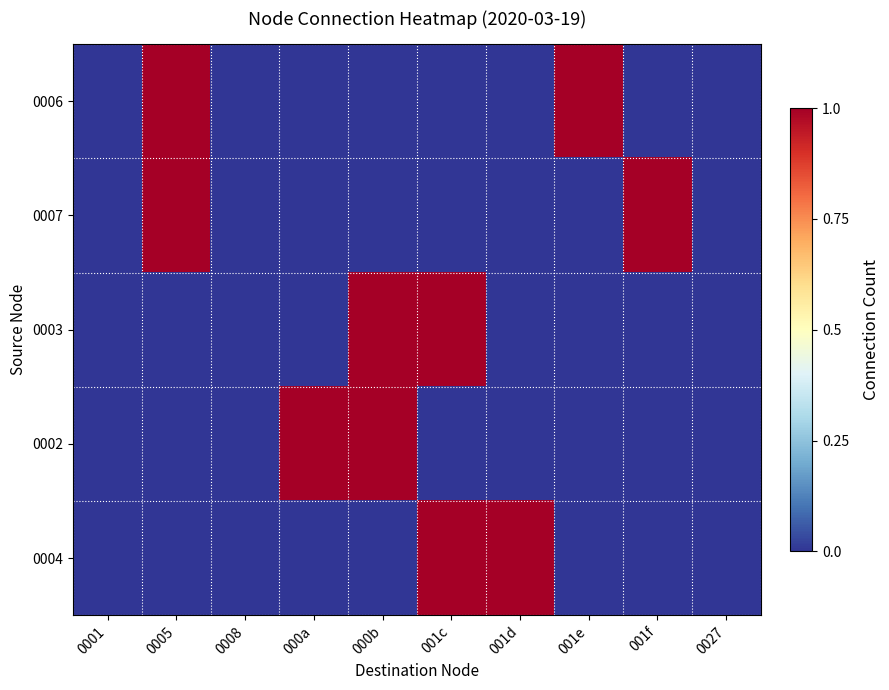

Between 0008 and 000b, which is larger?

0008